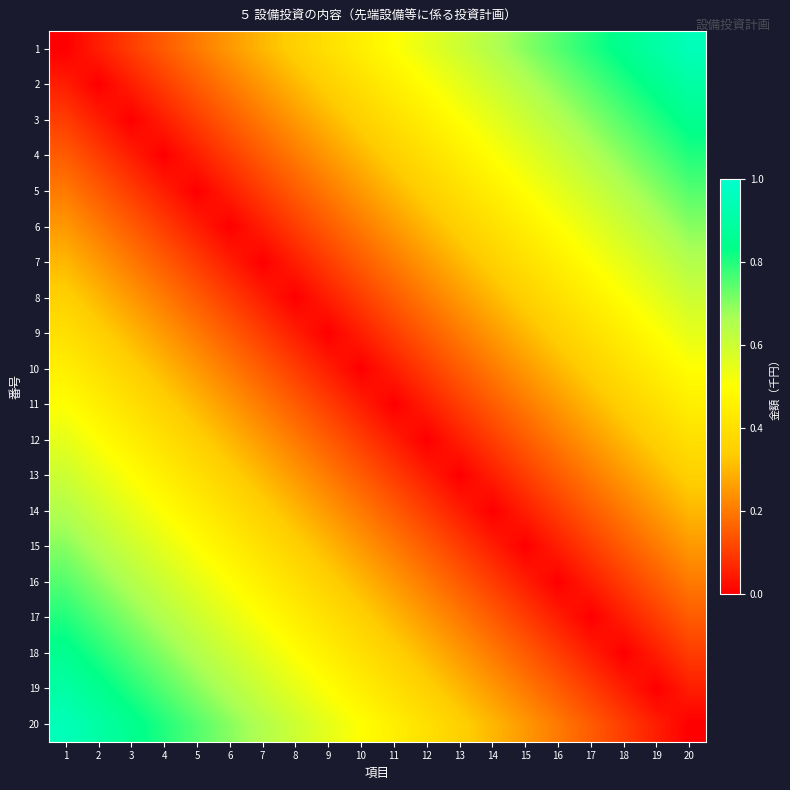

How many categories are shown in the chart?

20